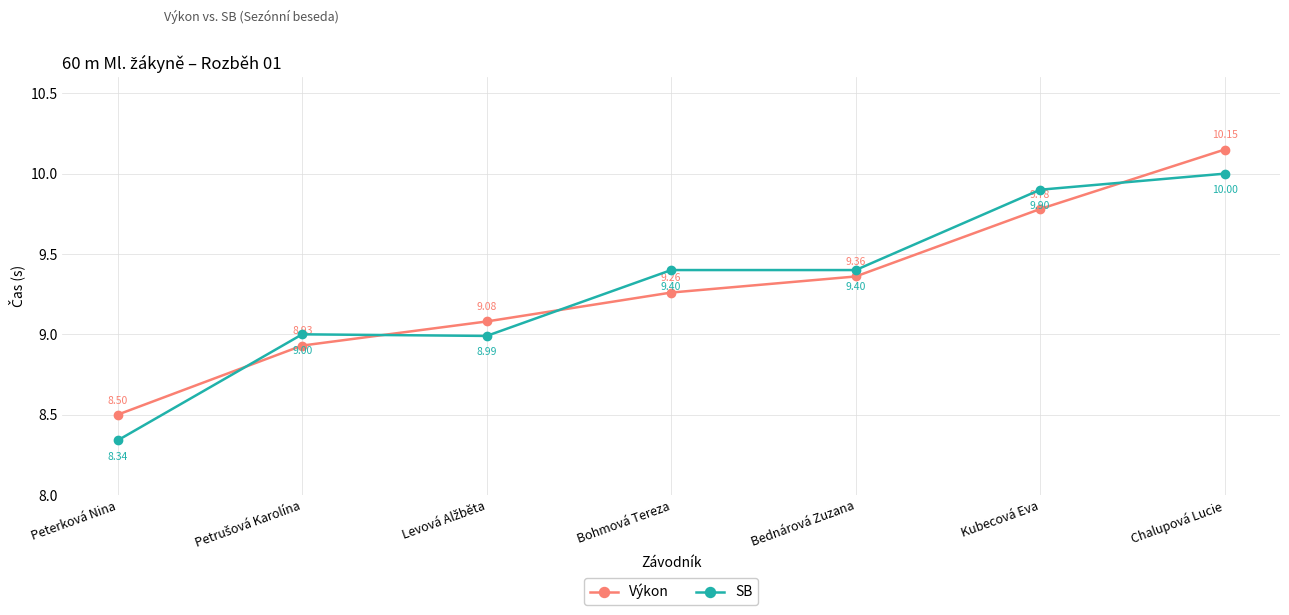

Is it true that SB equals 8.3 at Peterková Nina?

True